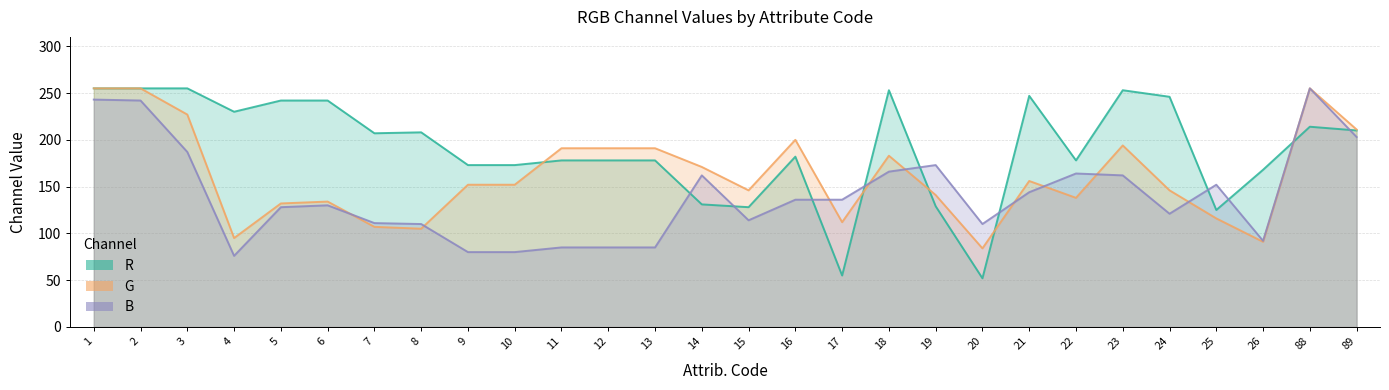

Rank the categories by B value from highest to lowest.

88, 1, 2, 89, 3, 19, 18, 22, 14, 23, 25, 21, 16, 17, 6, 5, 24, 15, 7, 8, 20, 26, 11, 12, 13, 9, 10, 4